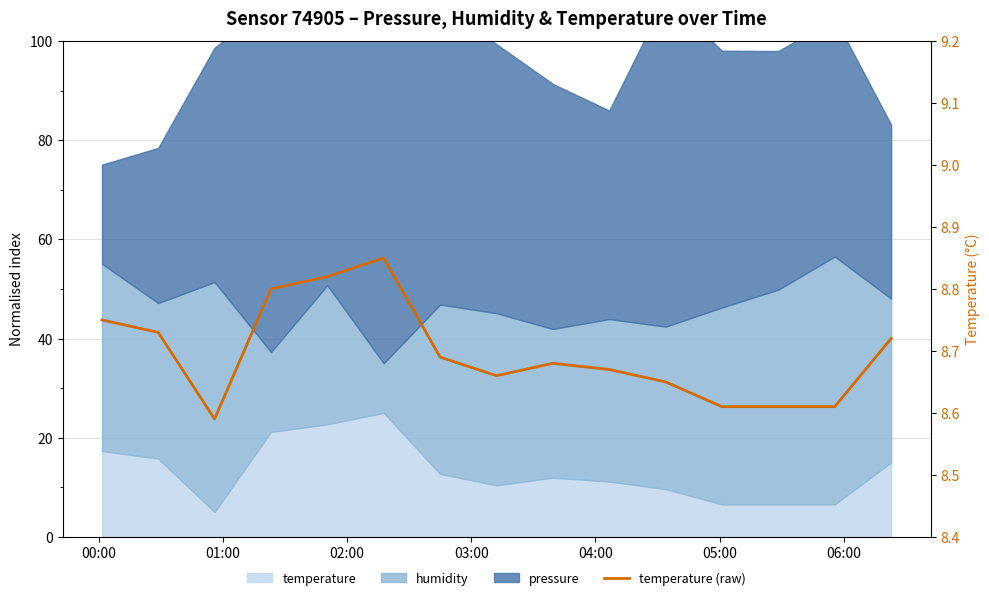

True or false: the data has more than 0 interior local peaks.

True